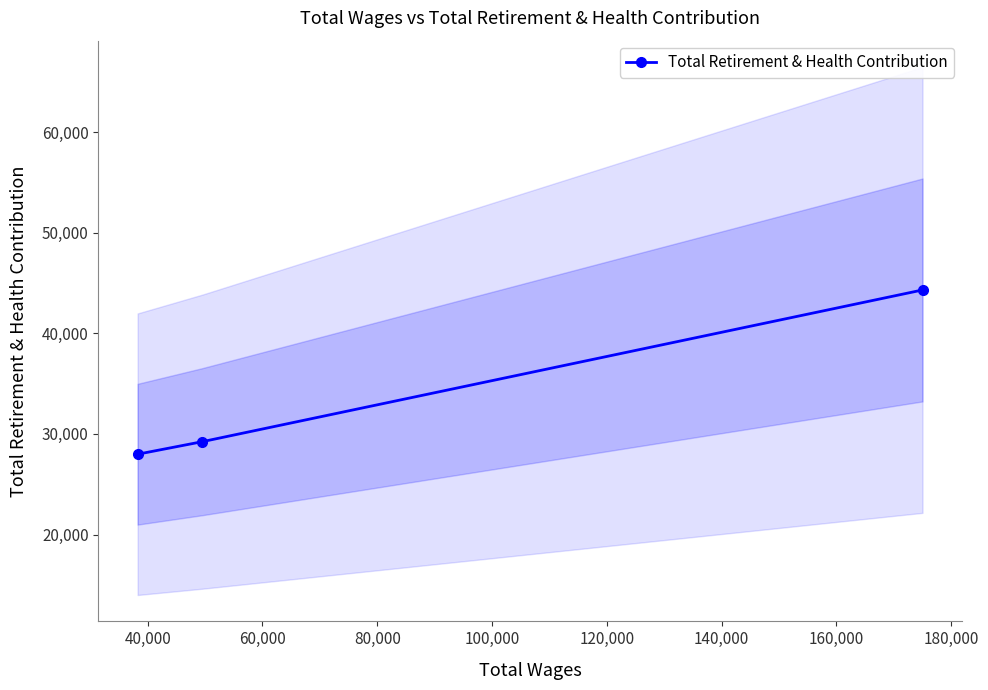

Count the number of values greater than 29226.

1